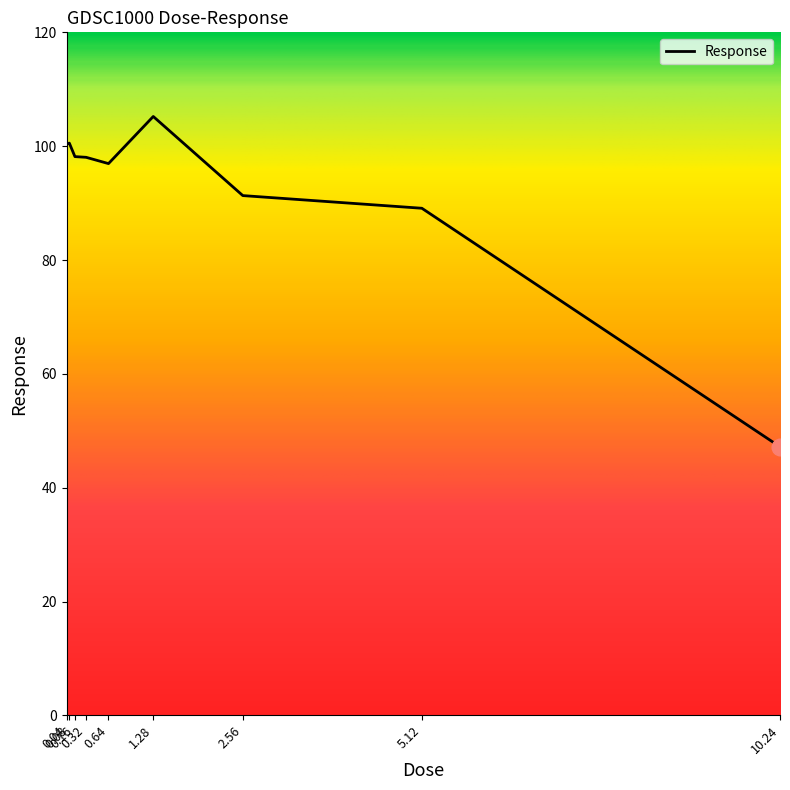

The chart shows a value of 59.1 at 1.28. True or false?

False